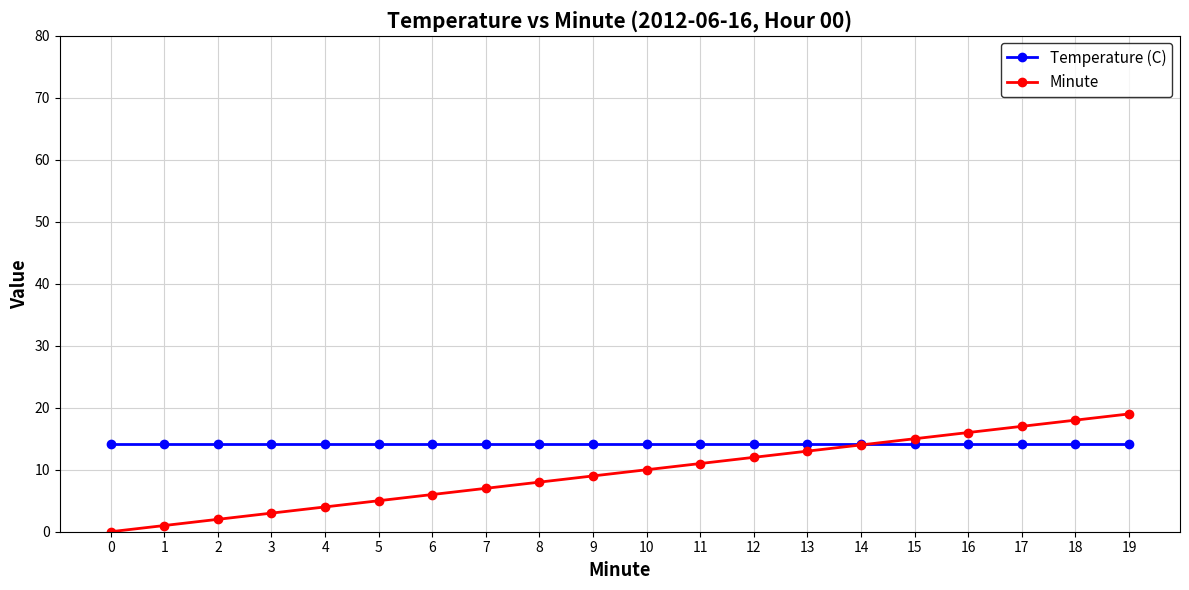

What is the value of the Minute point at the 7th from the left?

6.0